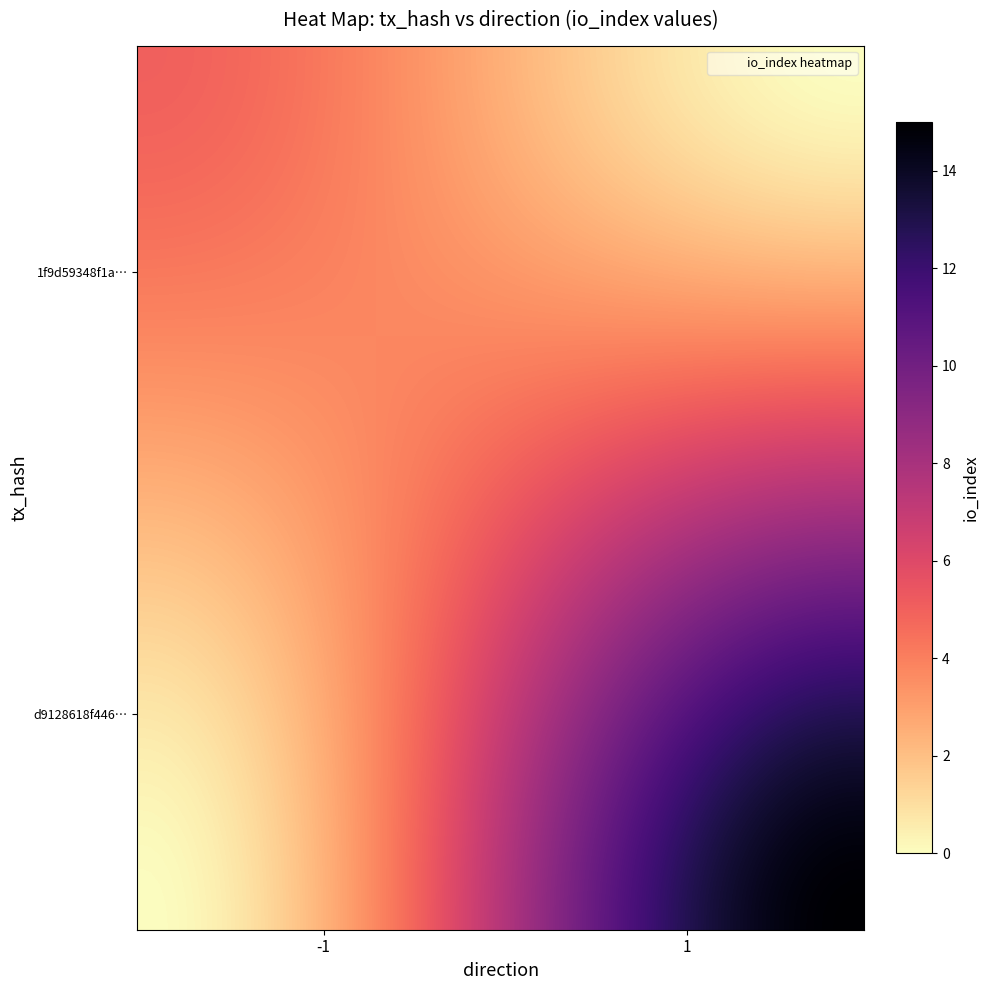

How many distinct data groups are displayed?

2